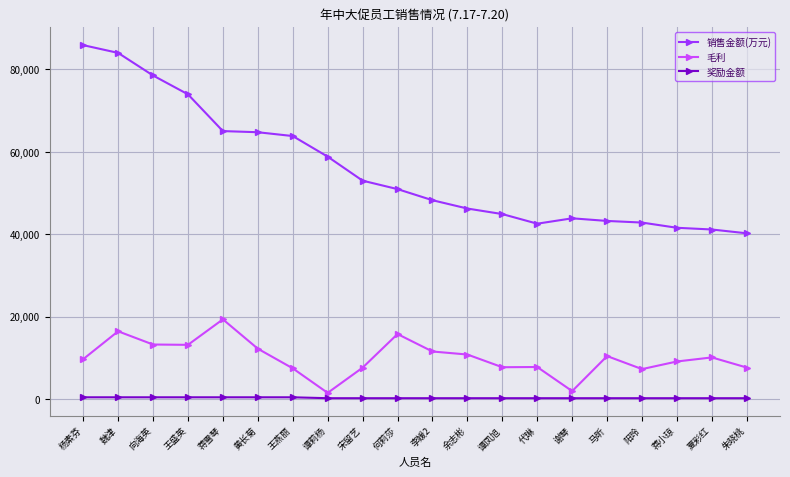

True or false: 毛利 and 销售金额(万元) intersect in this chart.

False